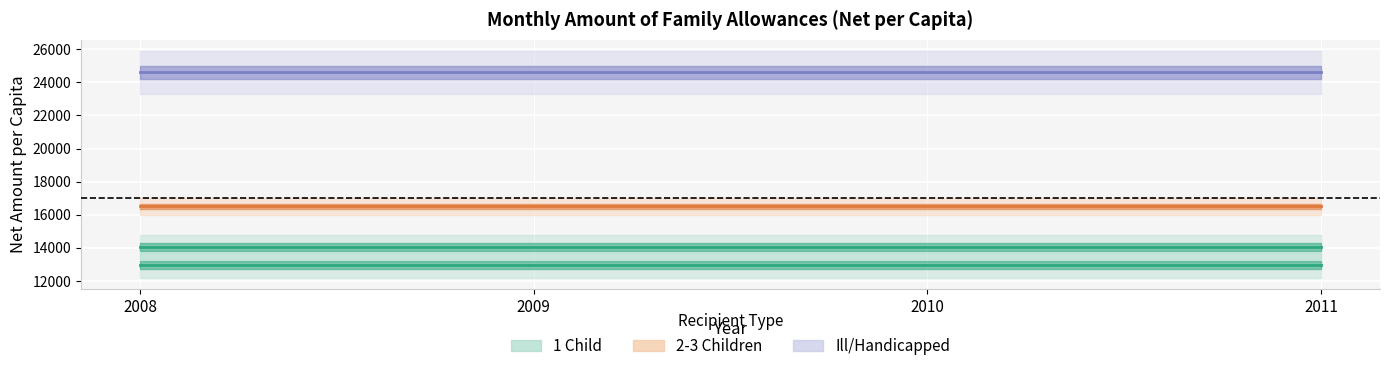

At which category is the sum across all series the highest?

2008